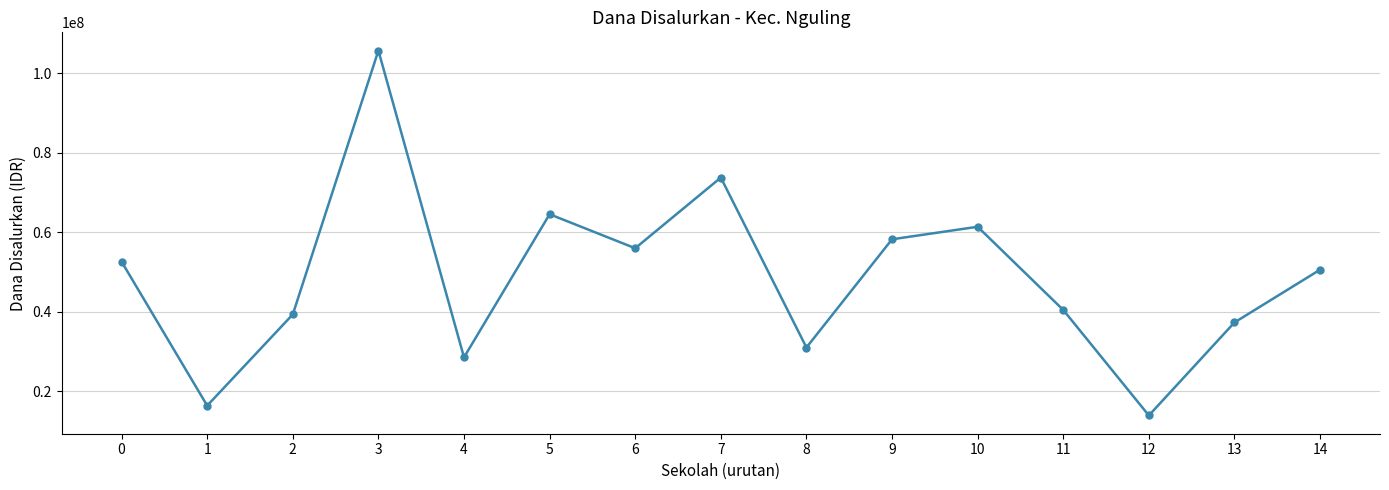

What is the sum of all values?

730350000